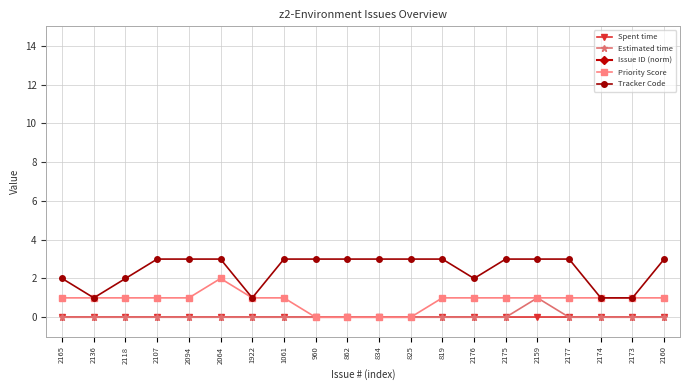

Reading left to right, transcribe all the data shown in this chart.

Spent time: 2165=0	2136=0	2118=0	2107=0	2094=0	2064=0	1922=0	1061=0	960=0	862=0	834=0	825=0	819=0	2176=0	2175=0	2159=0	2177=0	2174=0	2173=0	2160=0
Estimated time: 2165=0	2136=0	2118=0	2107=0	2094=0	2064=0	1922=0	1061=0	960=0	862=0	834=0	825=0	819=0	2176=0	2175=0	2159=1	2177=0	2174=0	2173=0	2160=0
Issue ID (norm): 2165=2165	2136=2136	2118=2118	2107=2107	2094=2094	2064=2064	1922=1922	1061=1061	960=960	862=862	834=834	825=825	819=819	2176=2176	2175=2175	2159=2159	2177=2177	2174=2174	2173=2173	2160=2160
Priority Score: 2165=1	2136=1	2118=1	2107=1	2094=1	2064=2	1922=1	1061=1	960=0	862=0	834=0	825=0	819=1	2176=1	2175=1	2159=1	2177=1	2174=1	2173=1	2160=1
Tracker Code: 2165=2	2136=1	2118=2	2107=3	2094=3	2064=3	1922=1	1061=3	960=3	862=3	834=3	825=3	819=3	2176=2	2175=3	2159=3	2177=3	2174=1	2173=1	2160=3